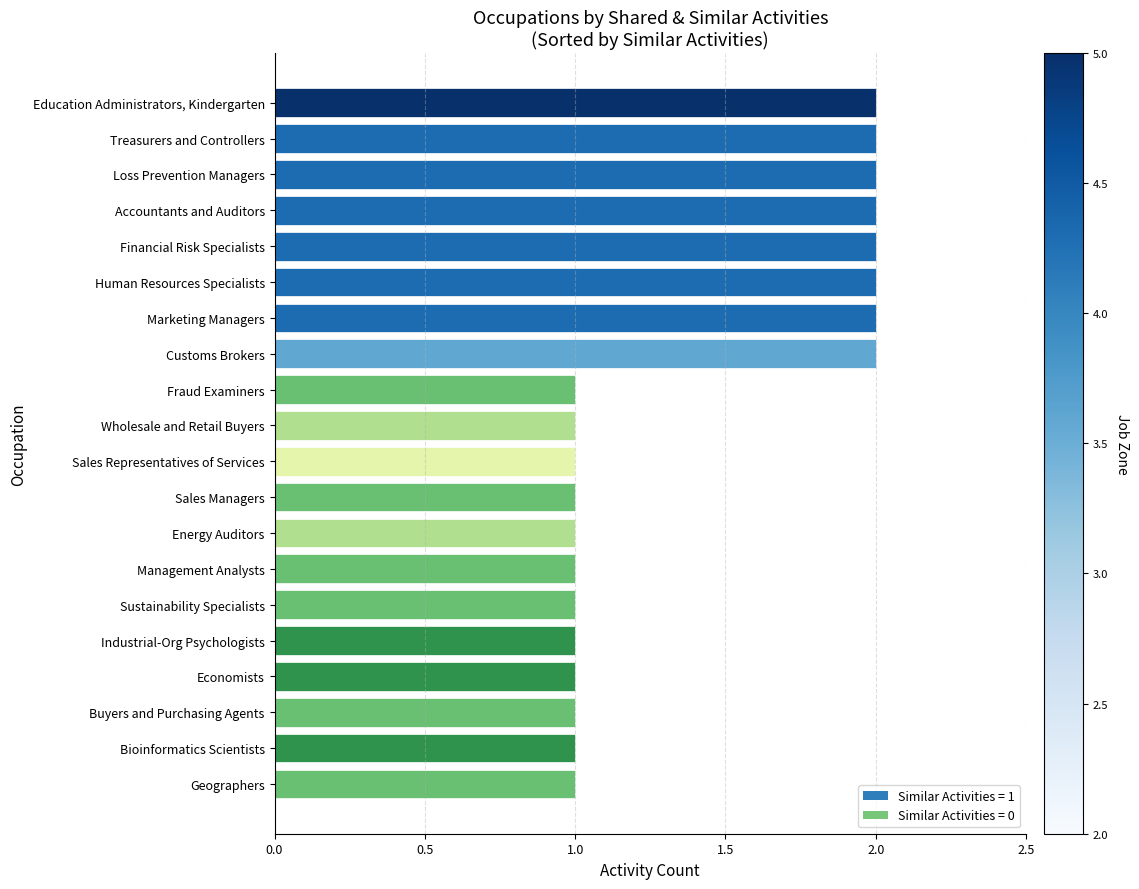

Reading top to bottom, transcribe all the data shown in this chart.

2	2	2	2	2	2	2	2	1	1	1	1	1	1	1	1	1	1	1	1